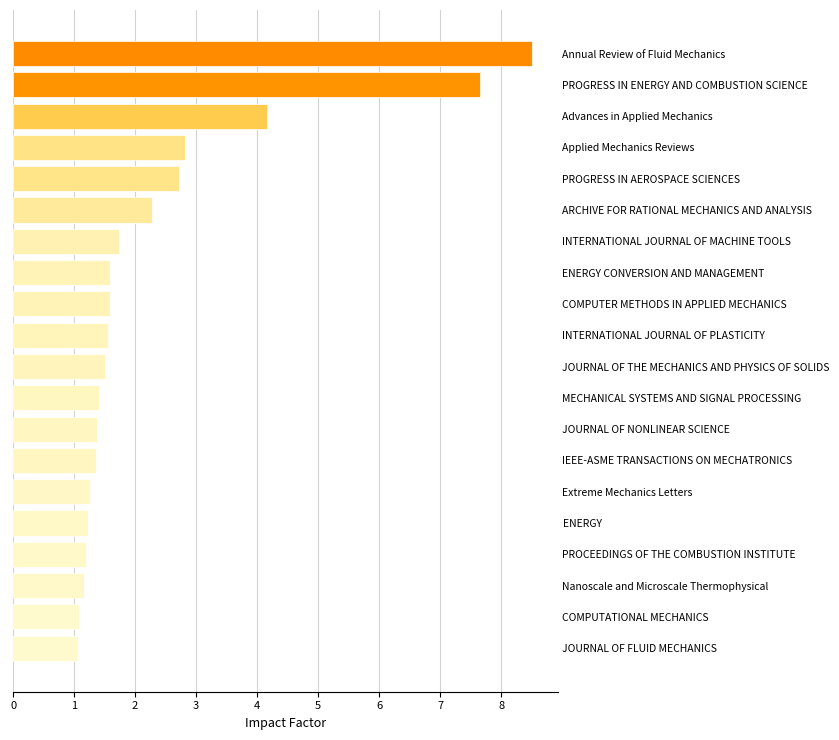

The chart shows a value of 2.1 at Extreme Mechanics Letters. True or false?

False